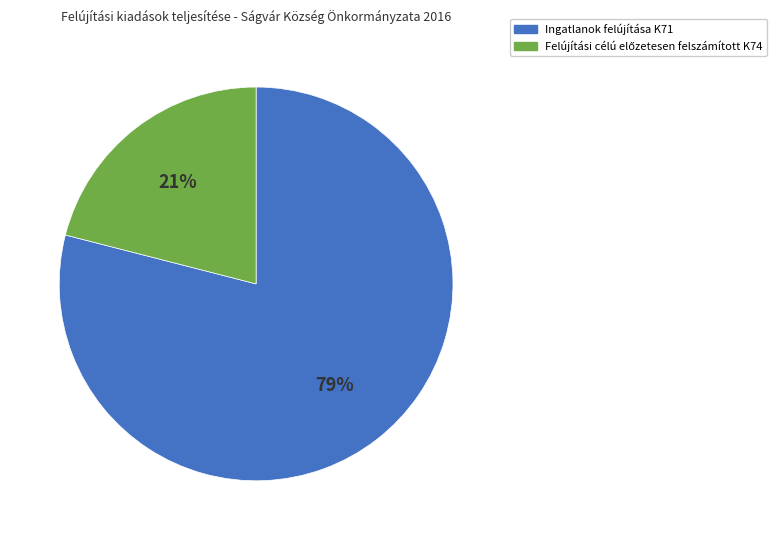

Which slice represents more than half of the pie?

Ingatlanok felújítása K71